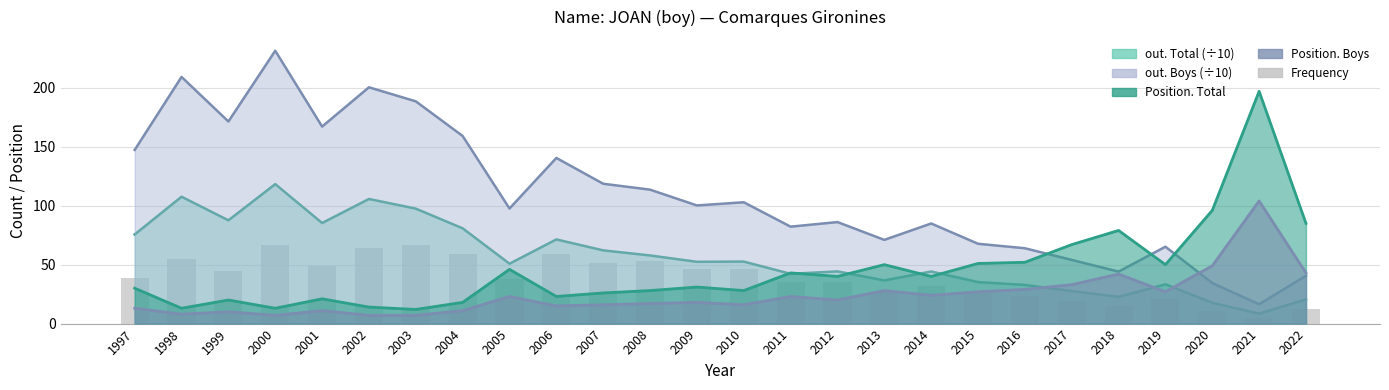

What is the difference between the values at 2007 and 2006?

8